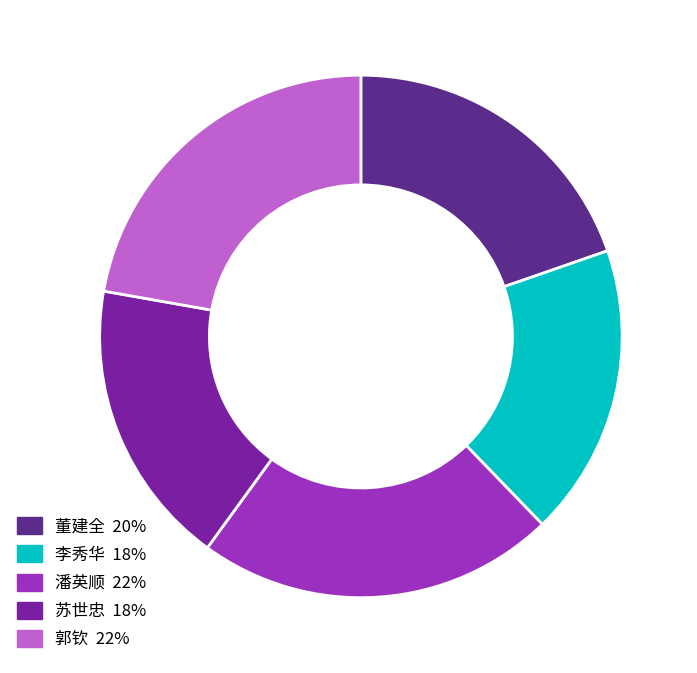

How many slices are in this pie chart?

5